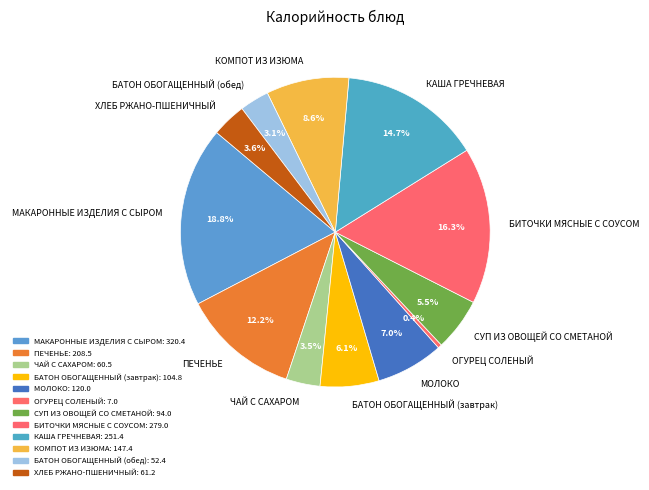

Is there any slice that represents more than half of the pie?

No